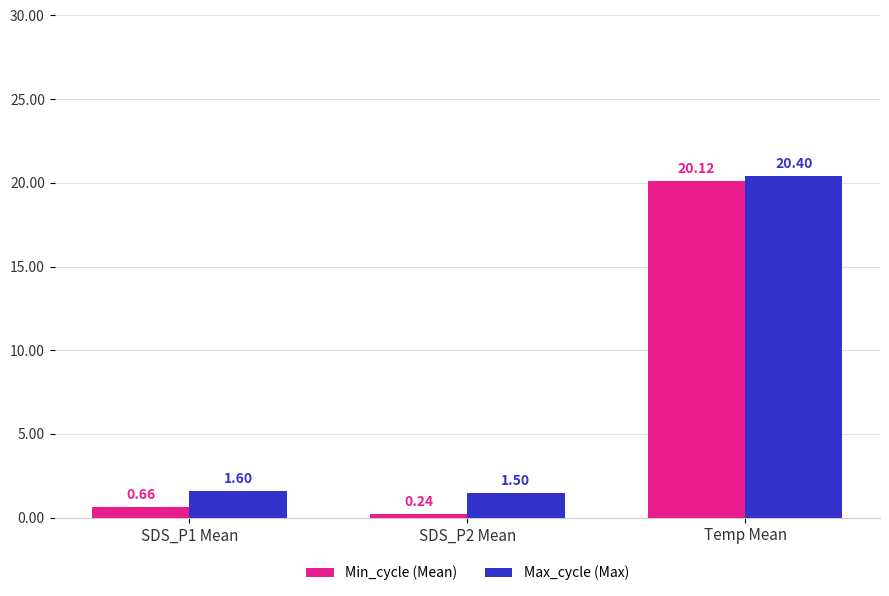

What is the difference between the Max_cycle (Max) values at Temp Mean and SDS_P2 Mean?

18.9